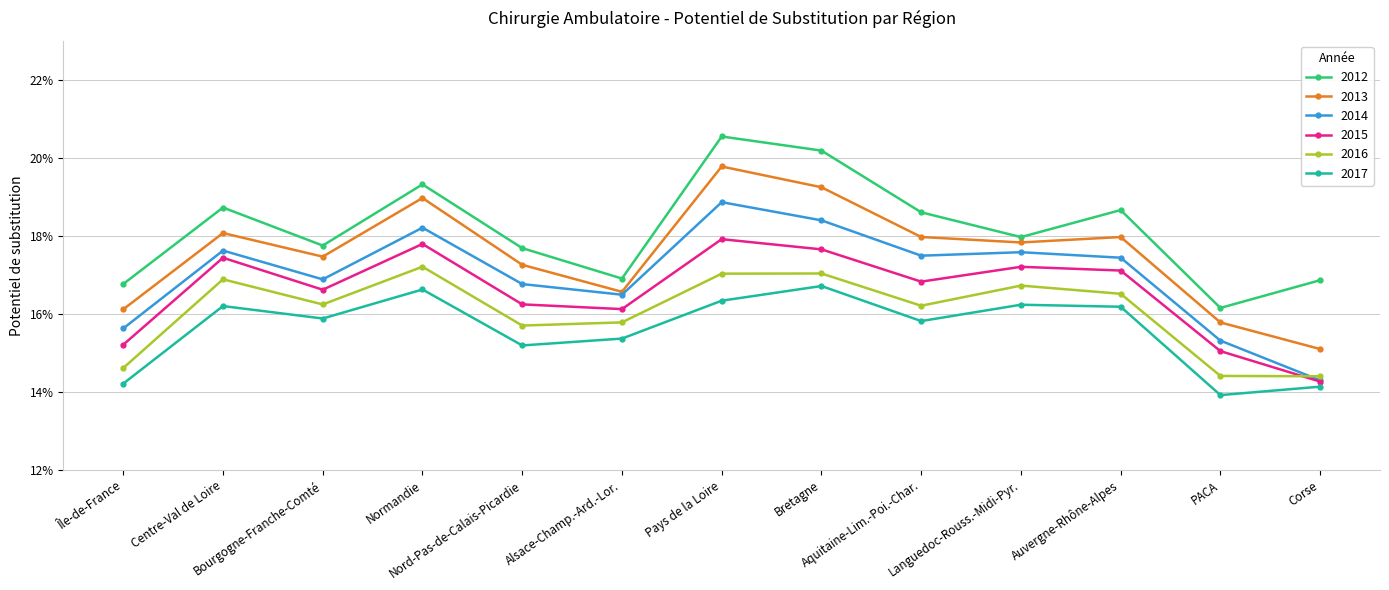

Reading left to right, extract all data points from this chart.

2012: 0.2	0.2	0.2	0.2	0.2	0.2	0.2	0.2	0.2	0.2	0.2	0.2	0.2
2013: 0.2	0.2	0.2	0.2	0.2	0.2	0.2	0.2	0.2	0.2	0.2	0.2	0.2
2014: 0.2	0.2	0.2	0.2	0.2	0.2	0.2	0.2	0.2	0.2	0.2	0.2	0.1
2015: 0.2	0.2	0.2	0.2	0.2	0.2	0.2	0.2	0.2	0.2	0.2	0.2	0.1
2016: 0.1	0.2	0.2	0.2	0.2	0.2	0.2	0.2	0.2	0.2	0.2	0.1	0.1
2017: 0.1	0.2	0.2	0.2	0.2	0.2	0.2	0.2	0.2	0.2	0.2	0.1	0.1